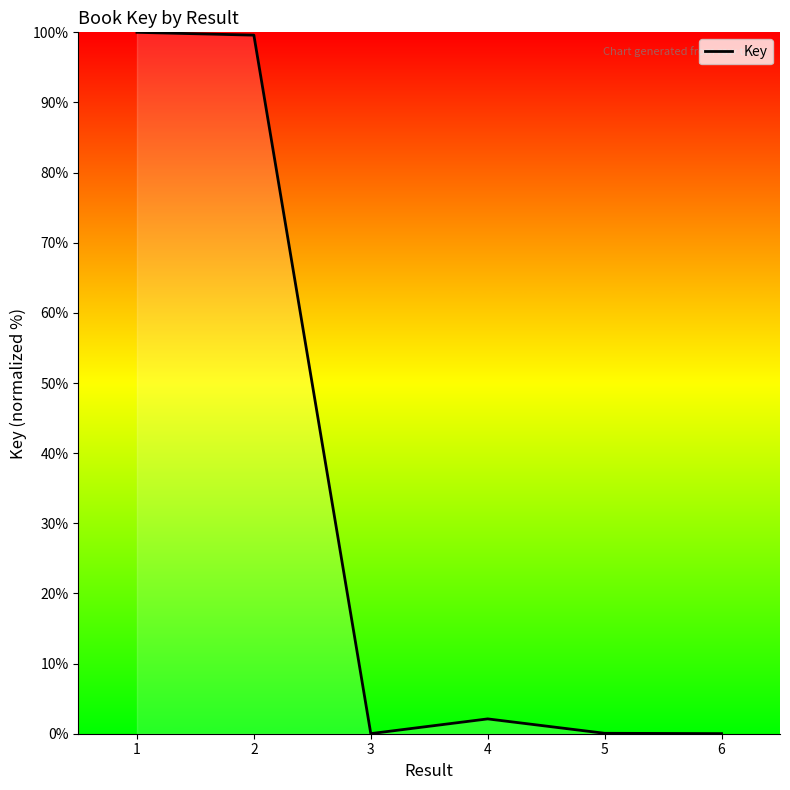

Is it true that the value at 1 is 100.0?

True